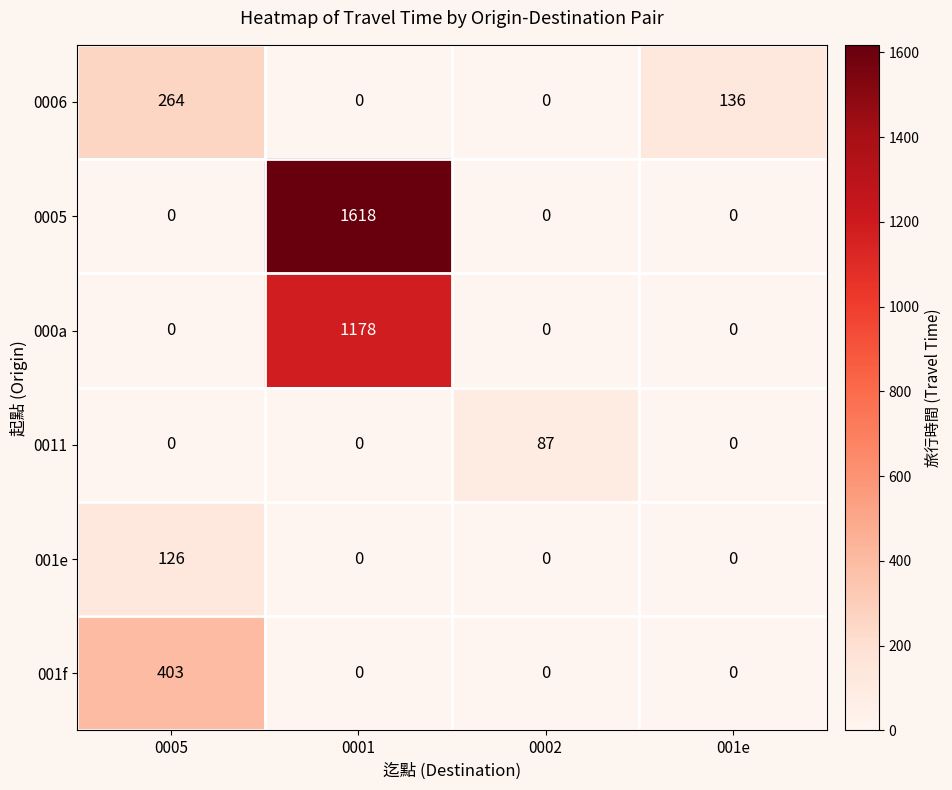

What value does the 0011 series have at 0002?

87